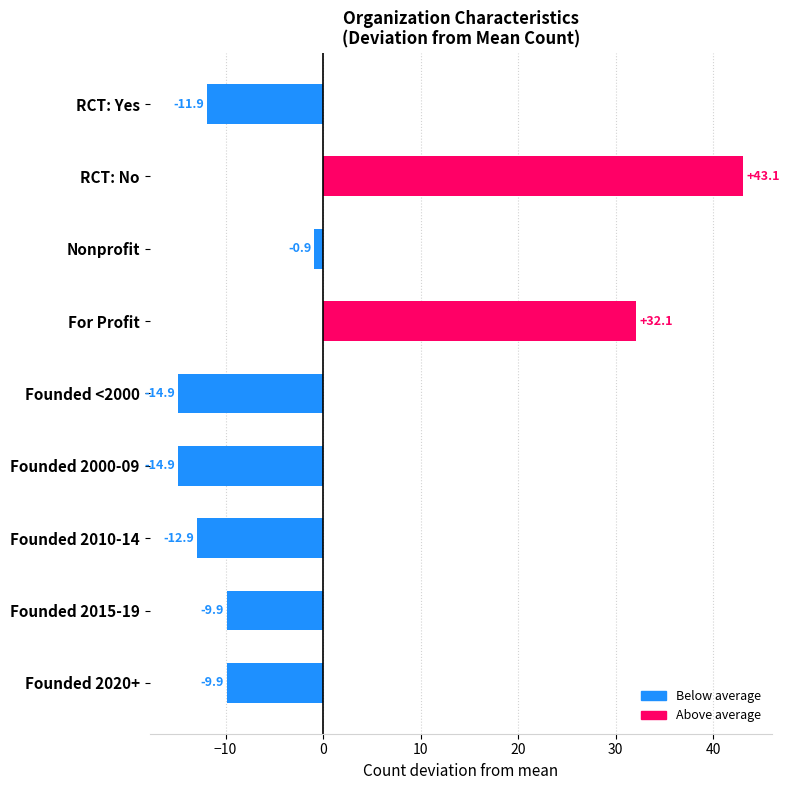

What is the sum of the values at RCT: No and For Profit?

75.2